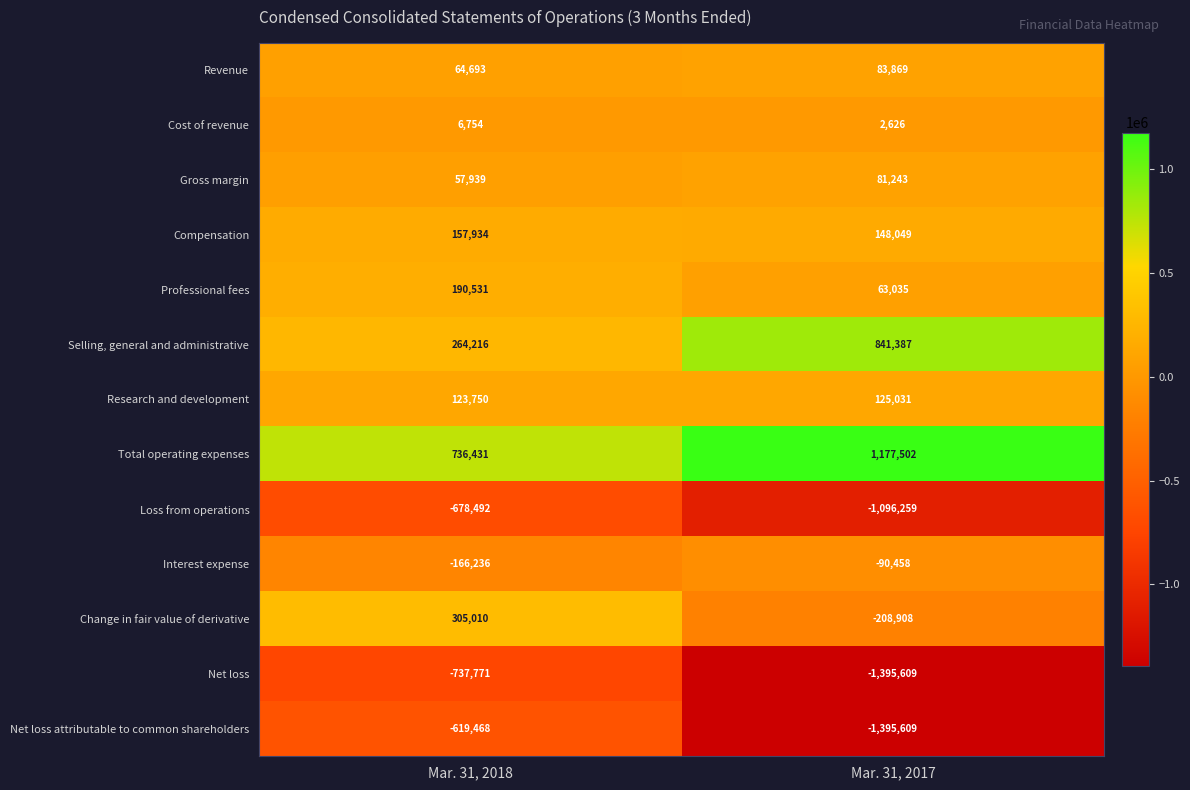

True or false: Loss from operations has a value of -910657 at Mar. 31, 2018.

False